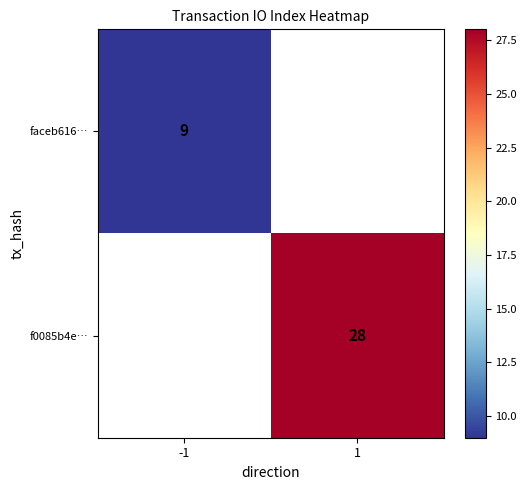

How many data points does each series have?

2